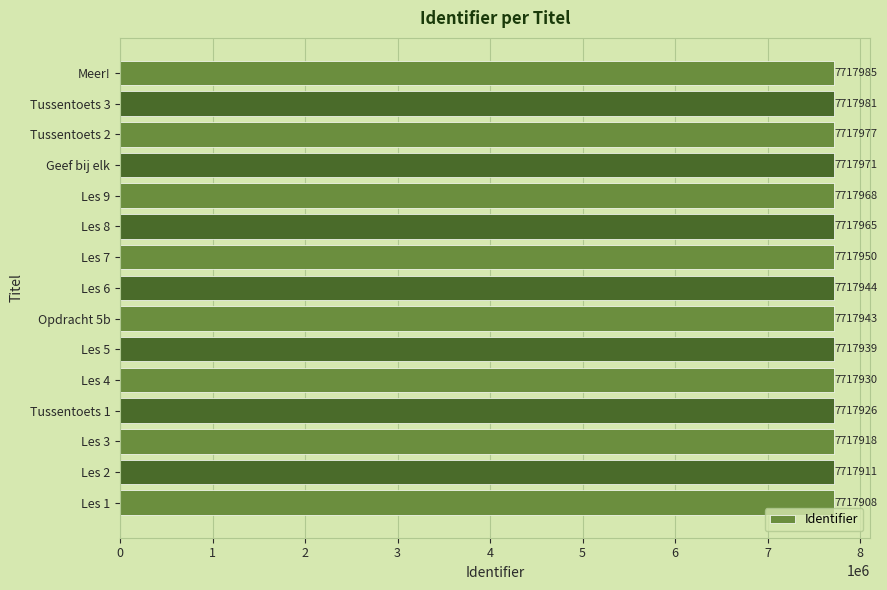

What is the sum of all values?

115769216